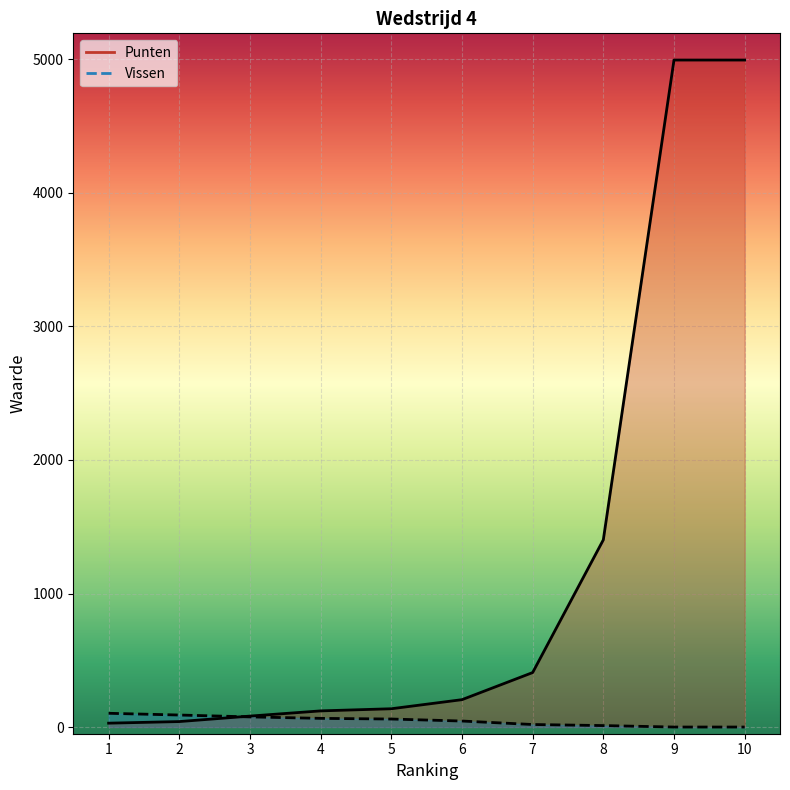

The value of Punten at 4 is 121. True or false?

True